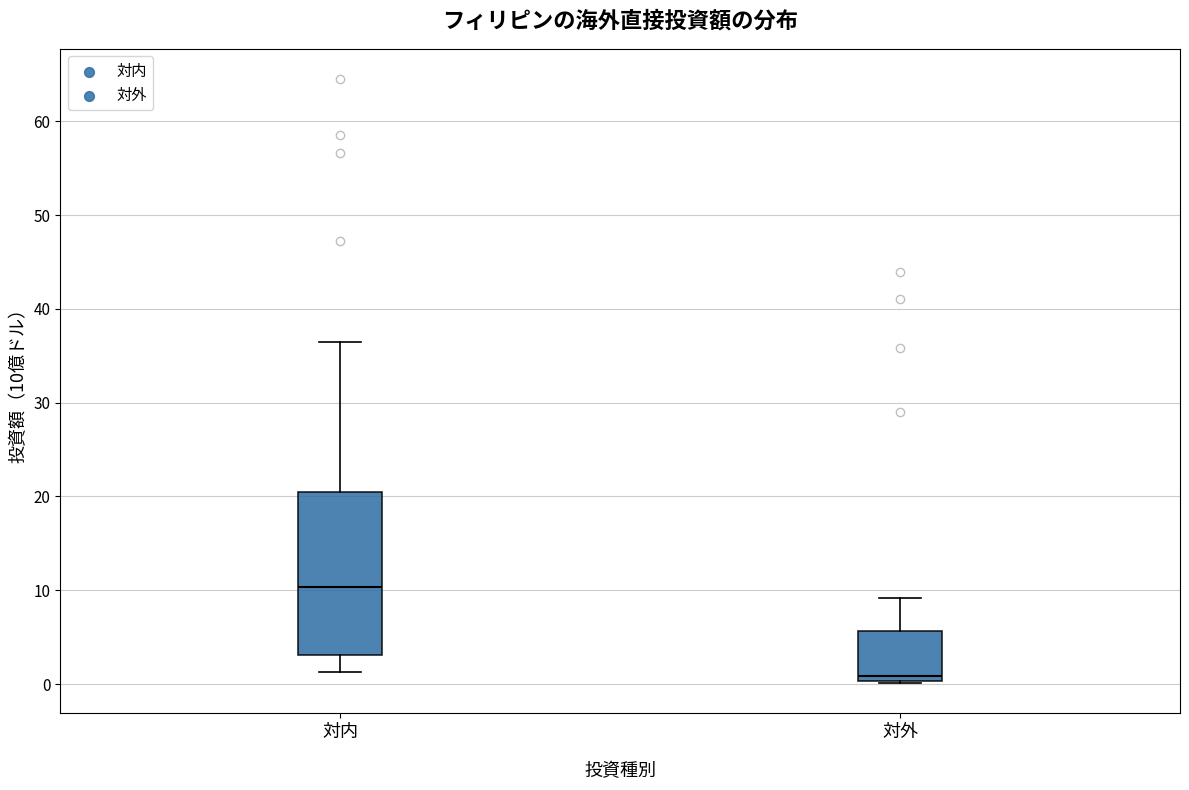

Reading left to right, transcribe this box plot: for each box, give where its median line is, the range the box spans, and where its two whiskers end, as read against the y-axis. The values are not printed on the chart, so give them approximately, as read against the axis.

対内: median 10, box 3 to 20, whiskers 1 to 36
対外: median 1, box 0 to 6, whiskers 0 to 9